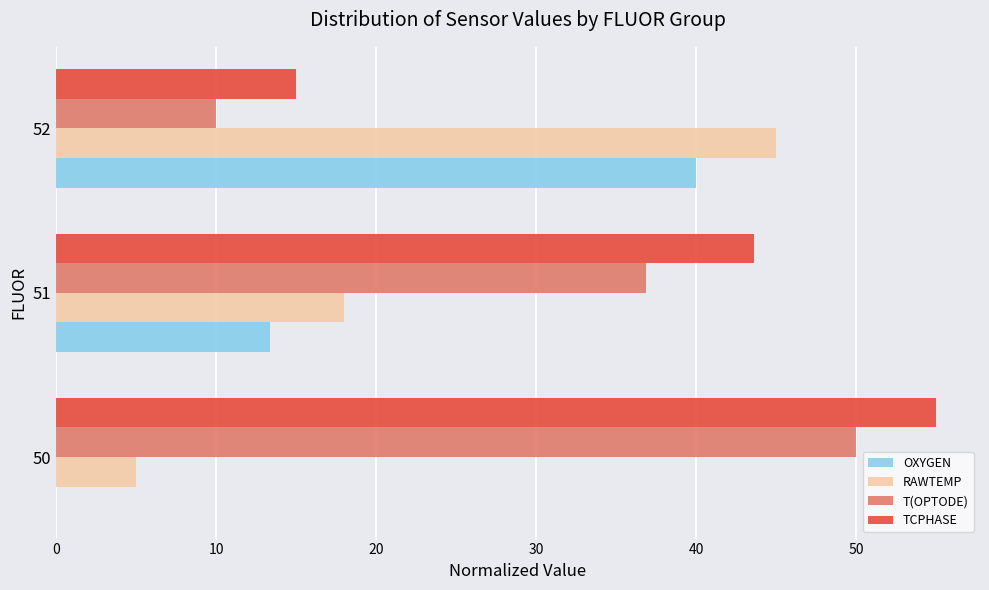

True or false: RAWTEMP has a value of 18.0 at 51.

True